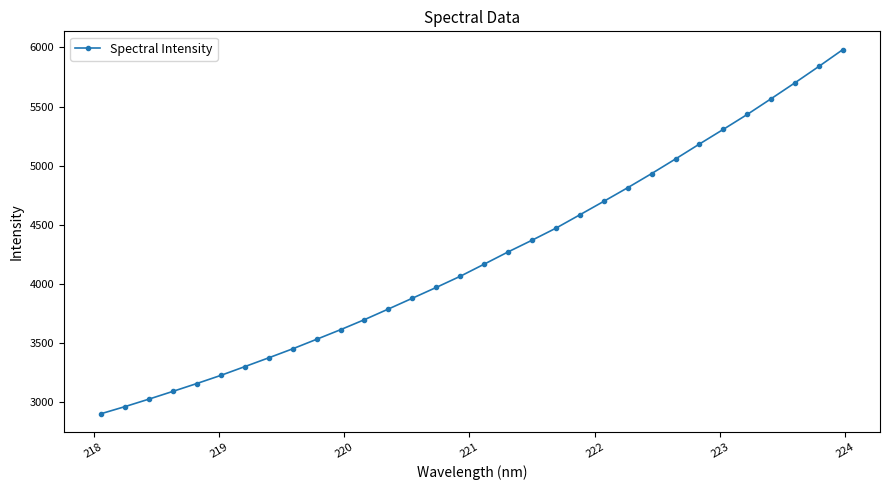

What is the minimum value shown in the chart?

2902.8